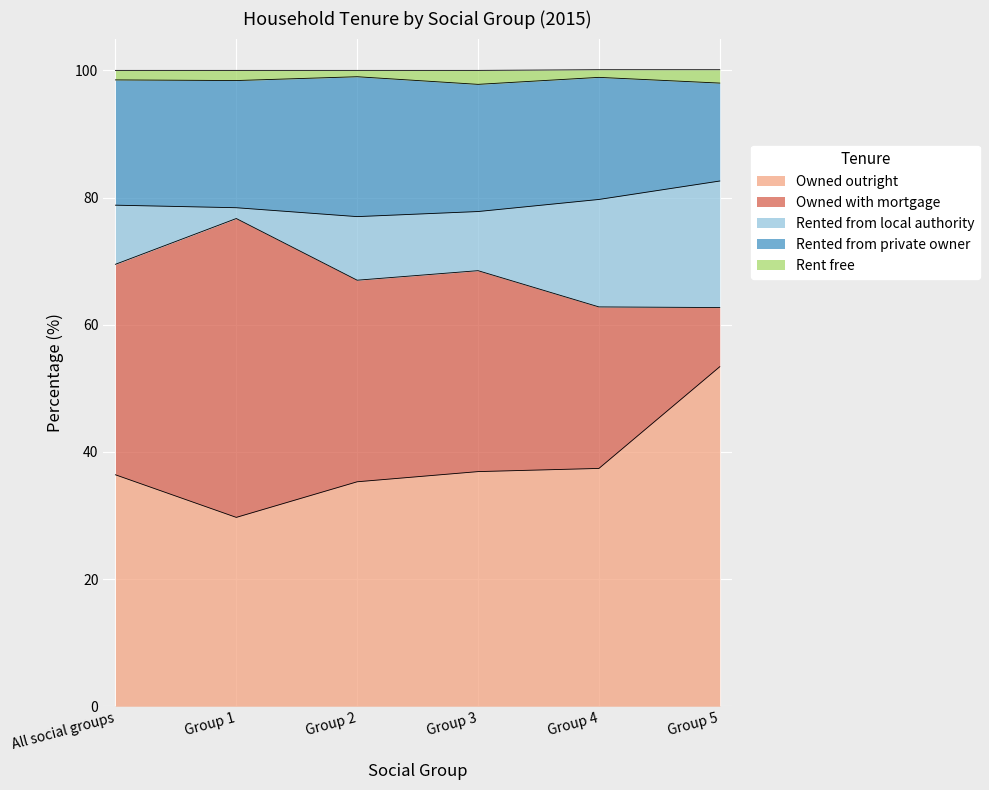

Count the number of data series in this chart.

5